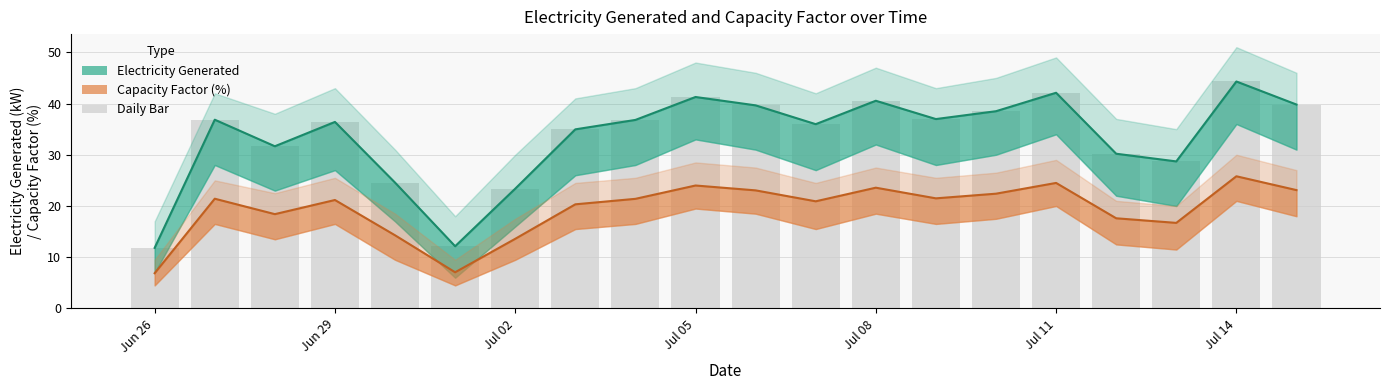

Reading right to left, extract all data points from this chart.

Electricity Generated: 39.8	44.3	28.7	30.2	42.1	38.5	37.0	40.5	36.0	39.6	41.3	36.8	35.0	23.4	12.1	24.6	36.4	31.7	36.8	11.8
Capacity Factor: 23.1	25.8	16.7	17.6	24.5	22.4	21.5	23.6	20.9	23.0	24.0	21.4	20.3	13.6	7.1	14.3	21.2	18.4	21.4	6.9